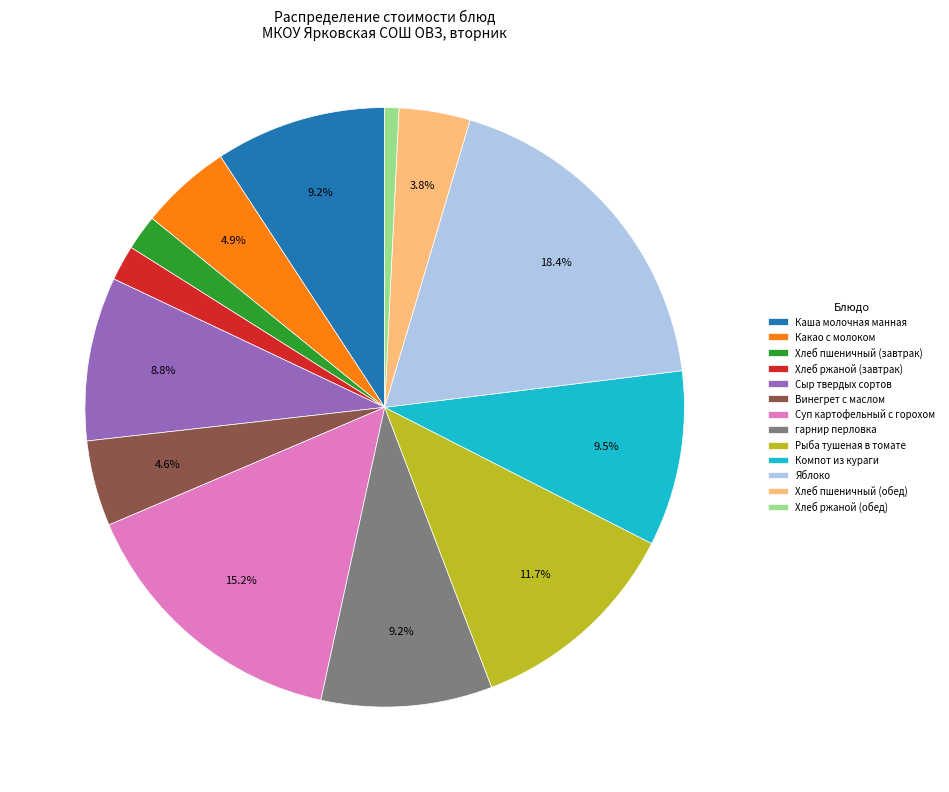

Which slice is the smallest?

Хлеб ржаной (обед)